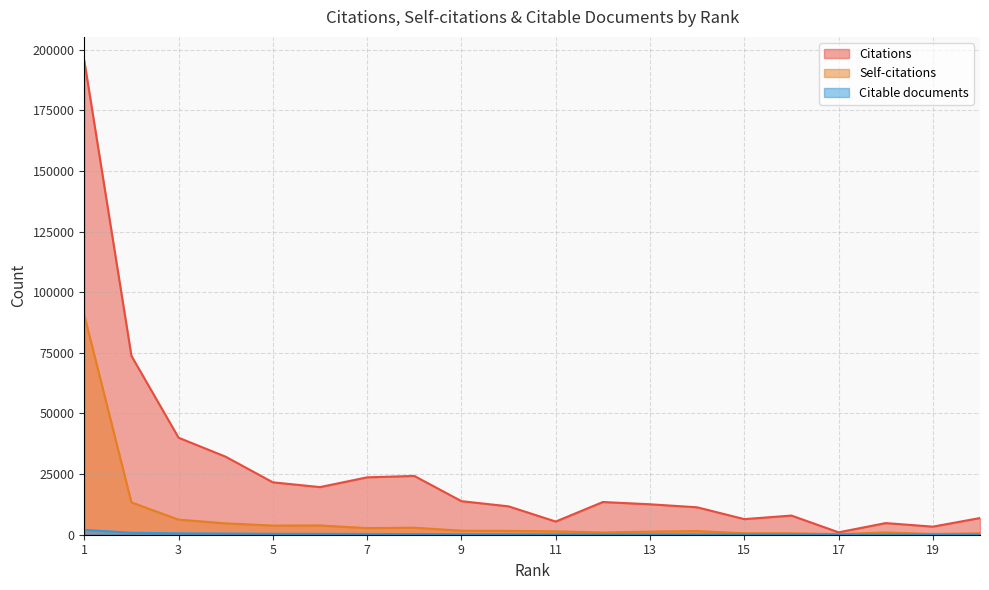

True or false: Citations and Citable documents intersect in this chart.

False